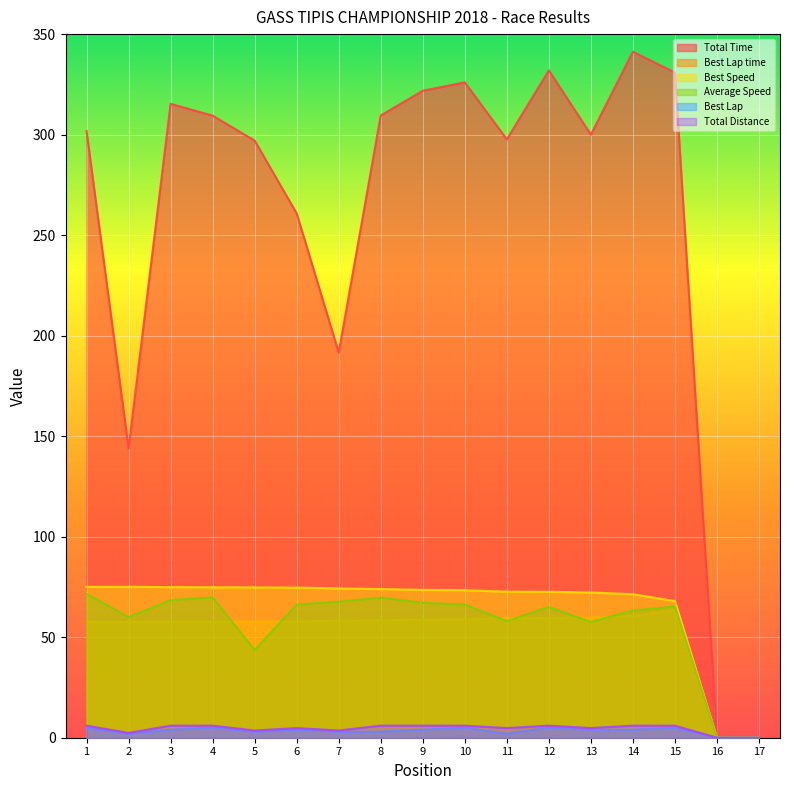

Between 10 and 15, which series saw the biggest shift?

Best Speed